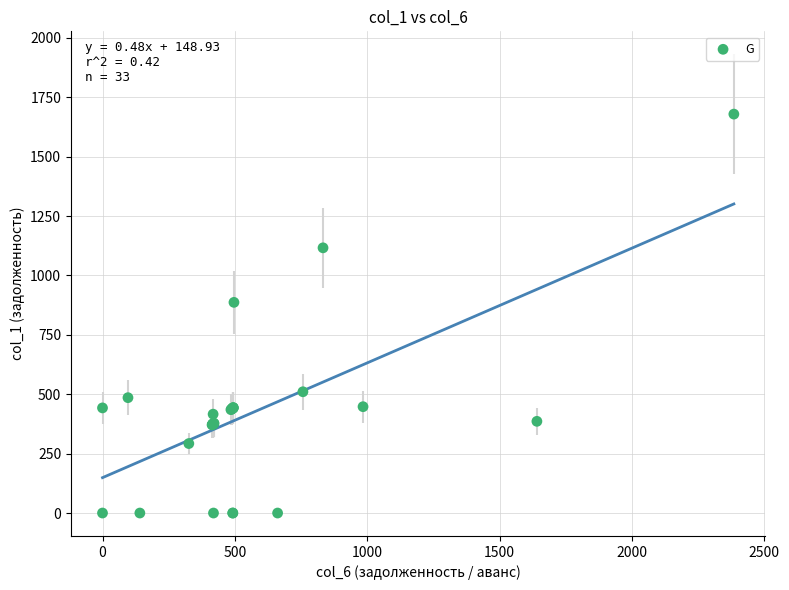

What Y value in the scatter plot is closest to 839?

886.8